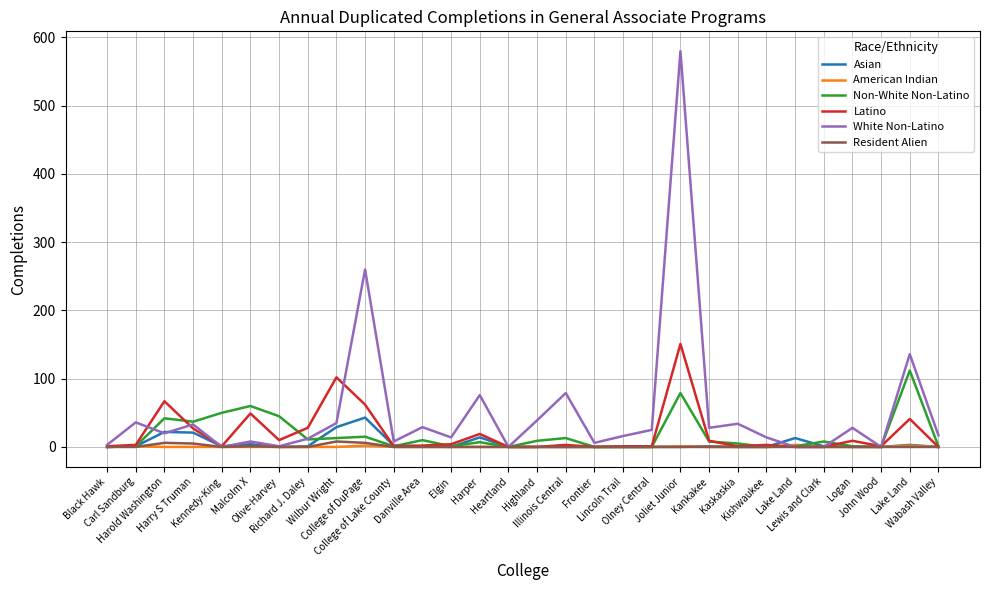

What are all the series names shown in the legend?

Asian, American Indian, Non-White Non-Latino, Latino, White Non-Latino, Resident Alien